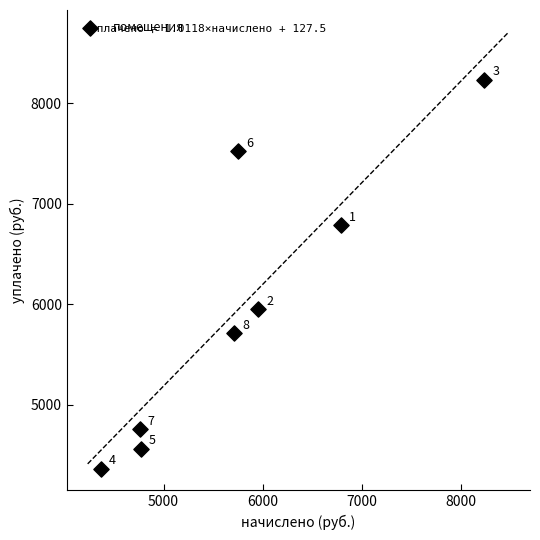

What is the range of X values (max minus min)?

3870.7